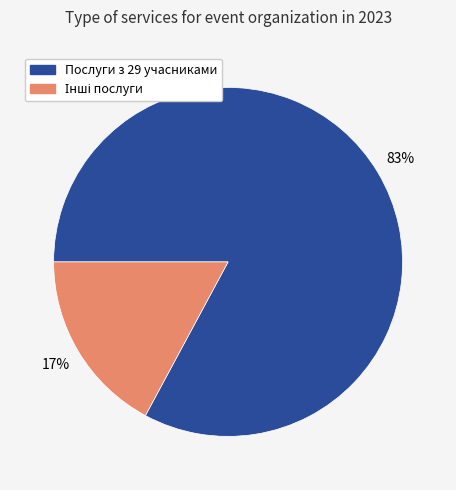

To the nearest percent, what is the difference between the largest and smallest slice percentages?

66%